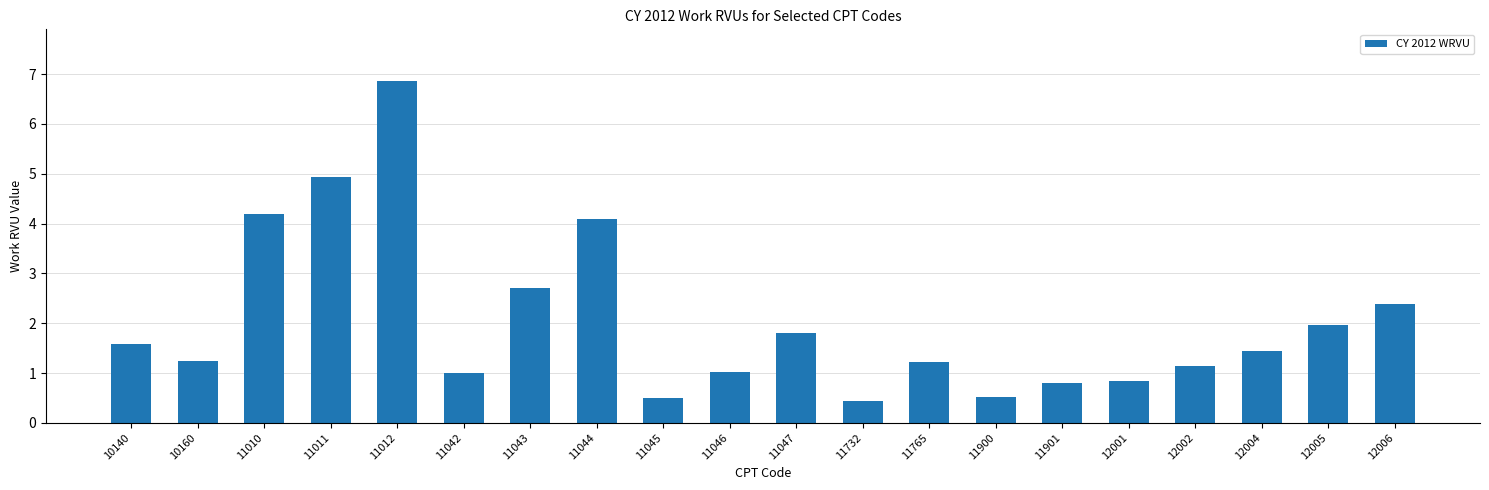

Are the bars horizontal?

No